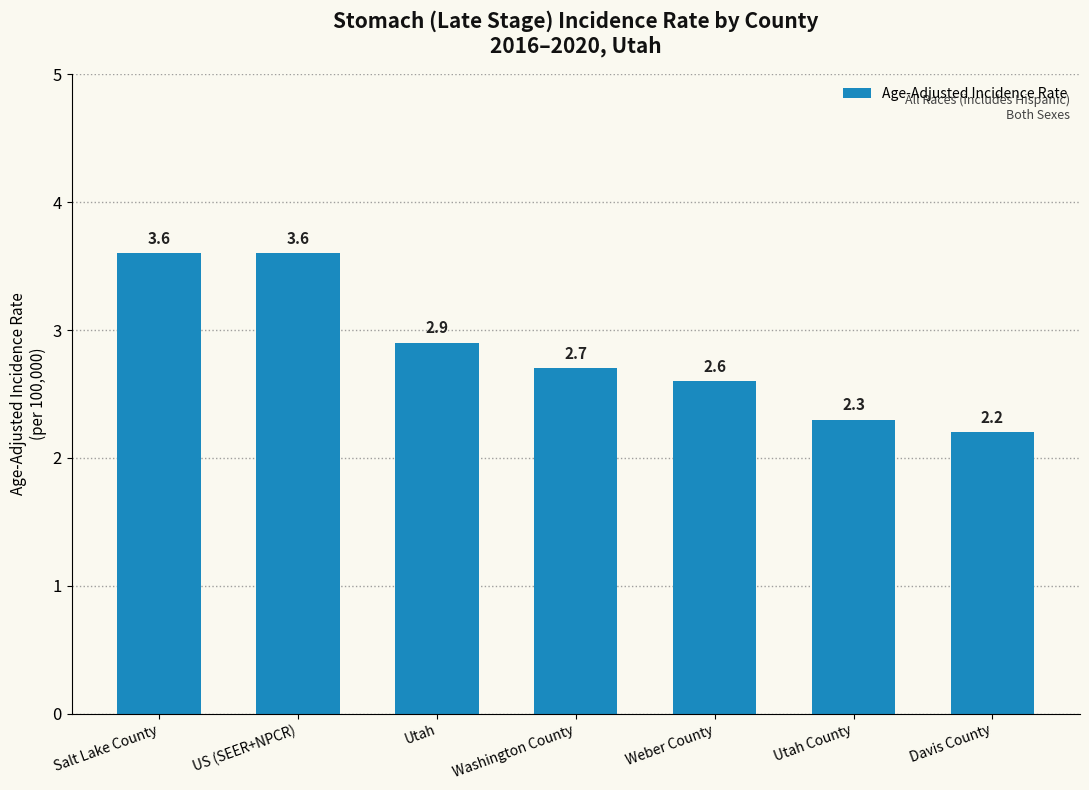

What is the average value?

2.8